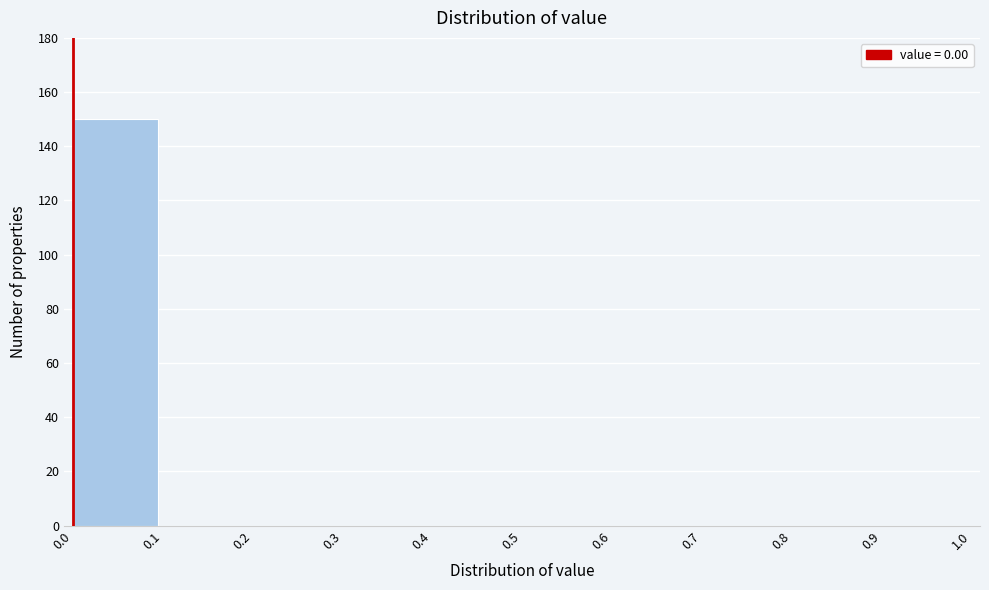

What is the height of the bar covering 0.0 to 0.1 on the x-axis? The values are not printed on the chart, so give them approximately, as read against the axis.

150